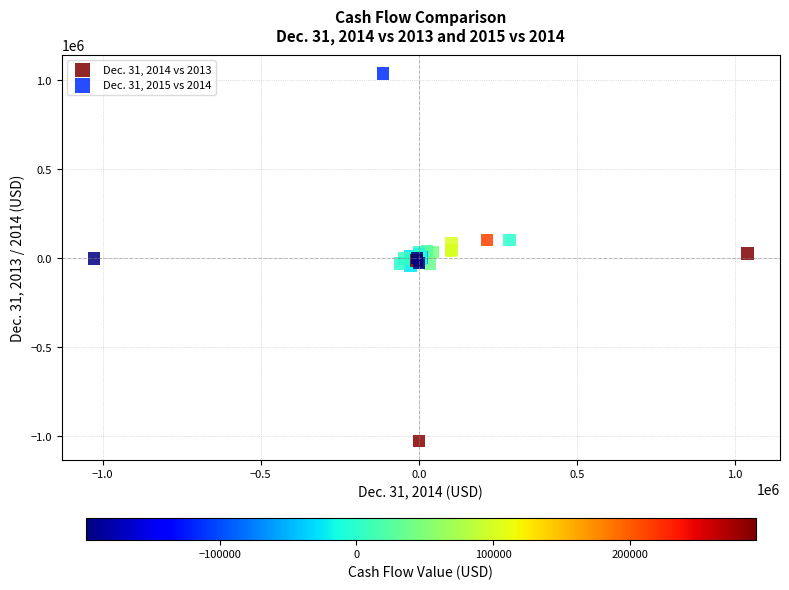

What are all the series names shown in the legend?

Dec. 31, 2014 vs 2013, Dec. 31, 2015 vs 2014